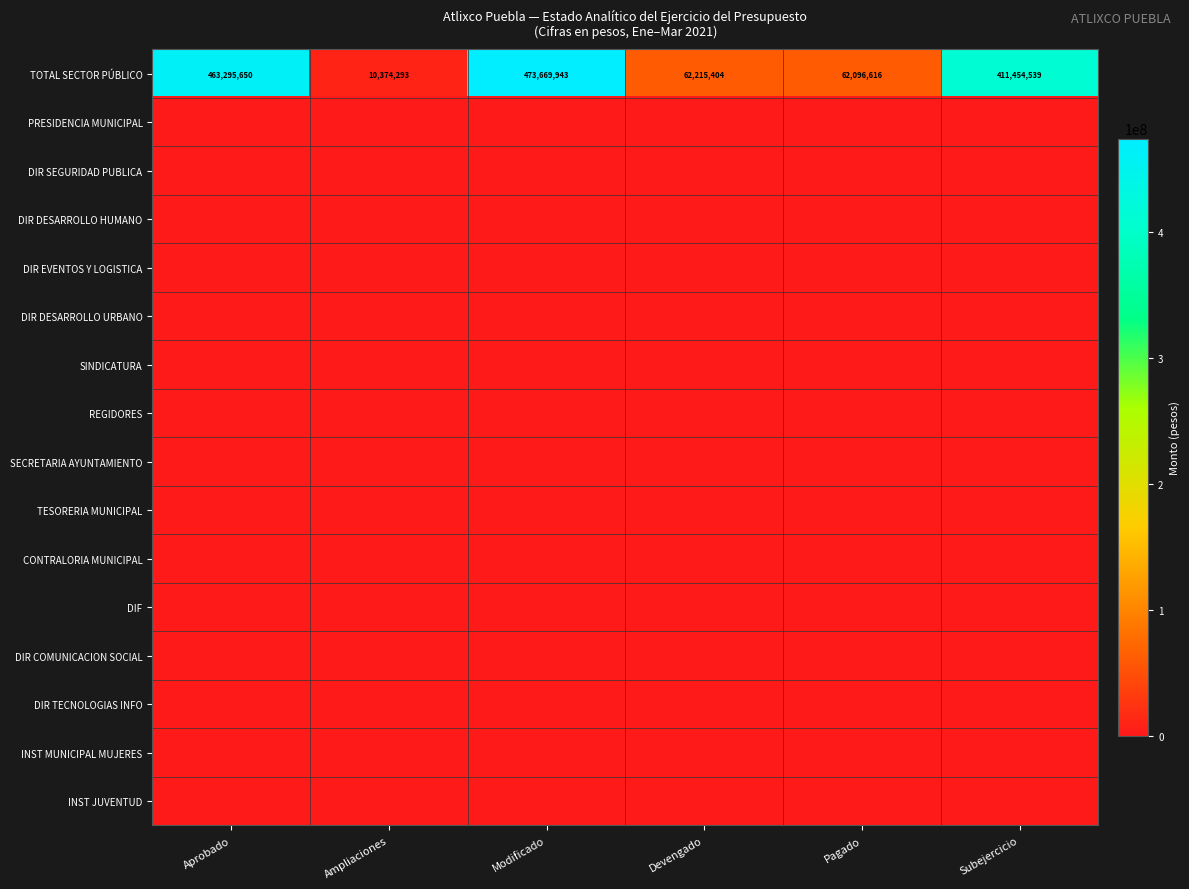

Where is TOTAL SECTOR PÚBLICO nearest to the value 242022118?

Subejercicio